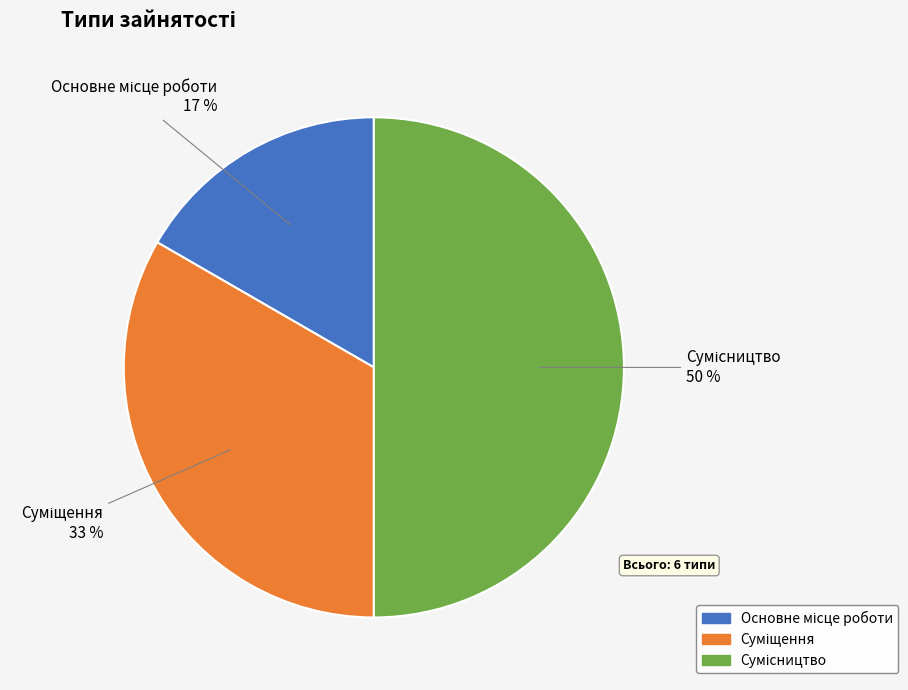

To the nearest percent, what is the difference between the largest and smallest slice percentages?

33%